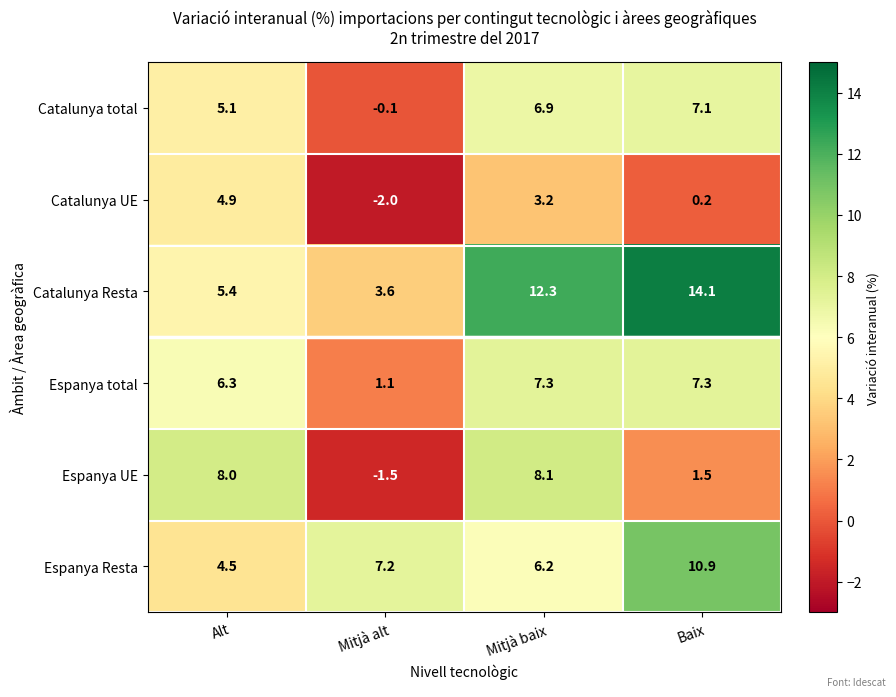

What is the sum of all Catalunya Resta values?

35.4